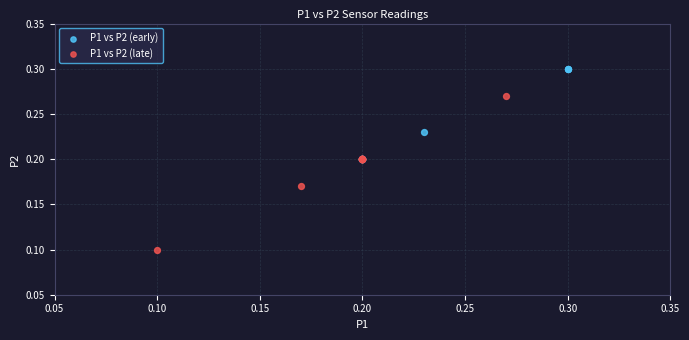

Which series has the largest Y range (max minus min)?

P1 vs P2 (late)